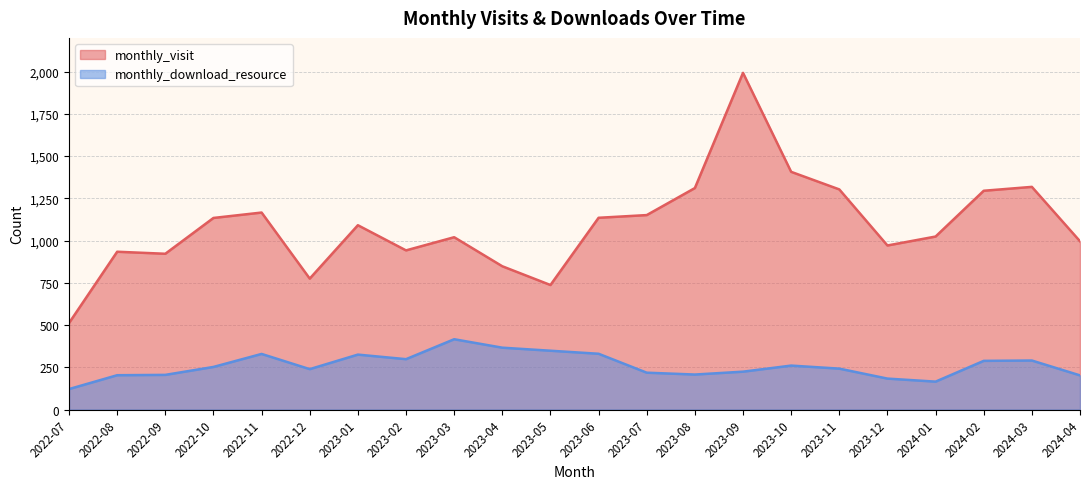

What is the sum of the monthly_visit values at 2022-10 and 2023-08?

2445